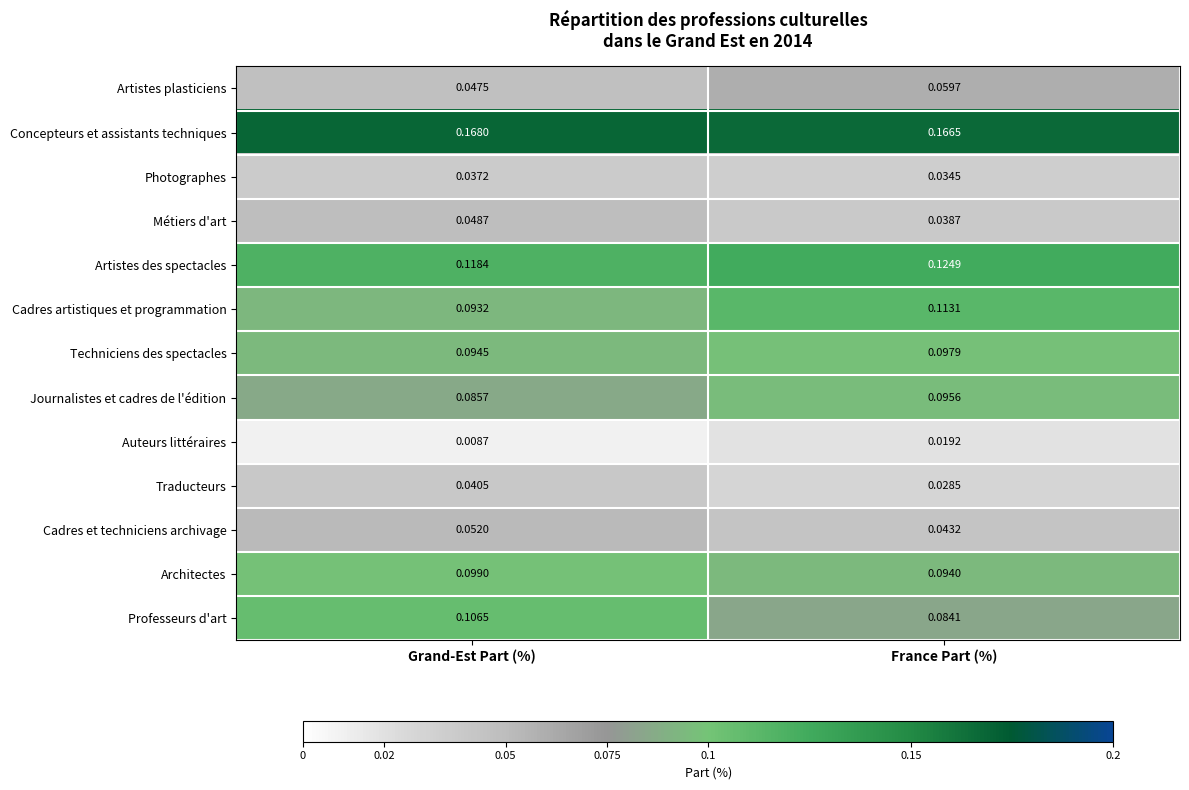

Which series changed the most between Grand-Est Part (%) and France Part (%)?

Professeurs d'art